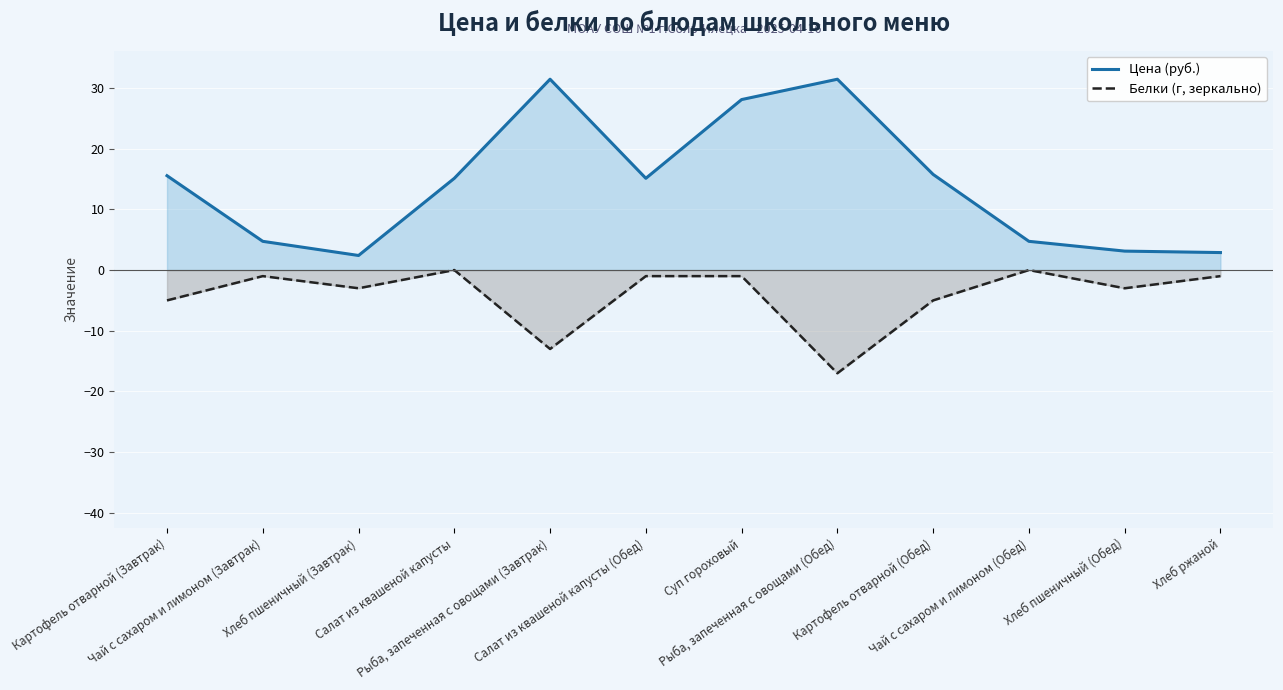

Which series has the widest spread of values?

Цена (руб.)